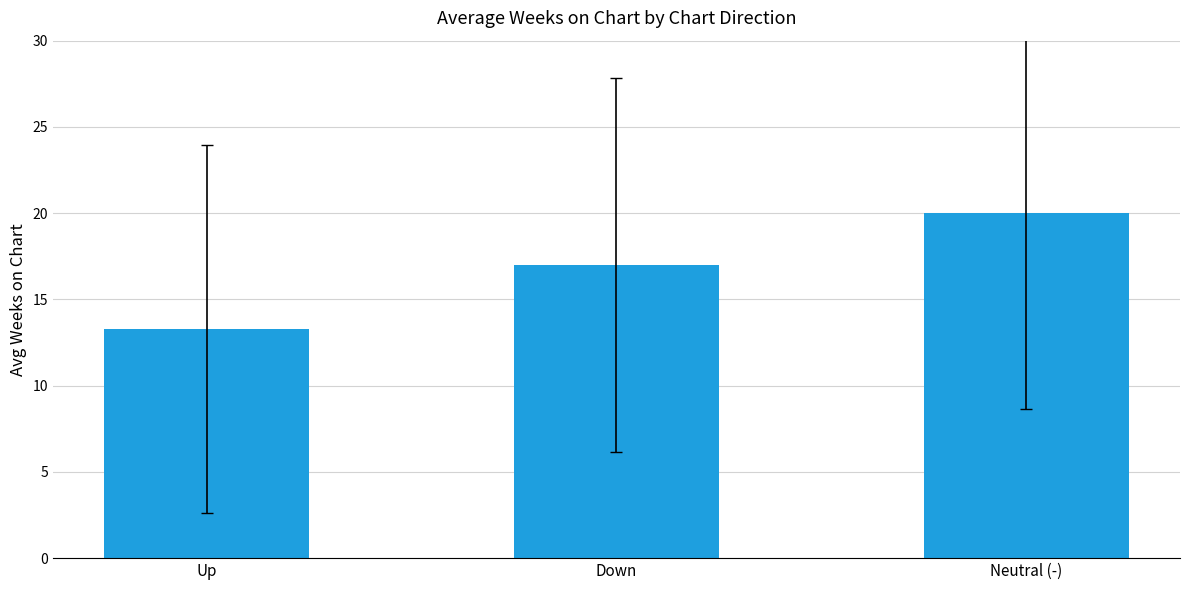

Reading left to right, transcribe all the data shown in this chart.

Up=13.3	Down=17.0	Neutral (-)=20.0